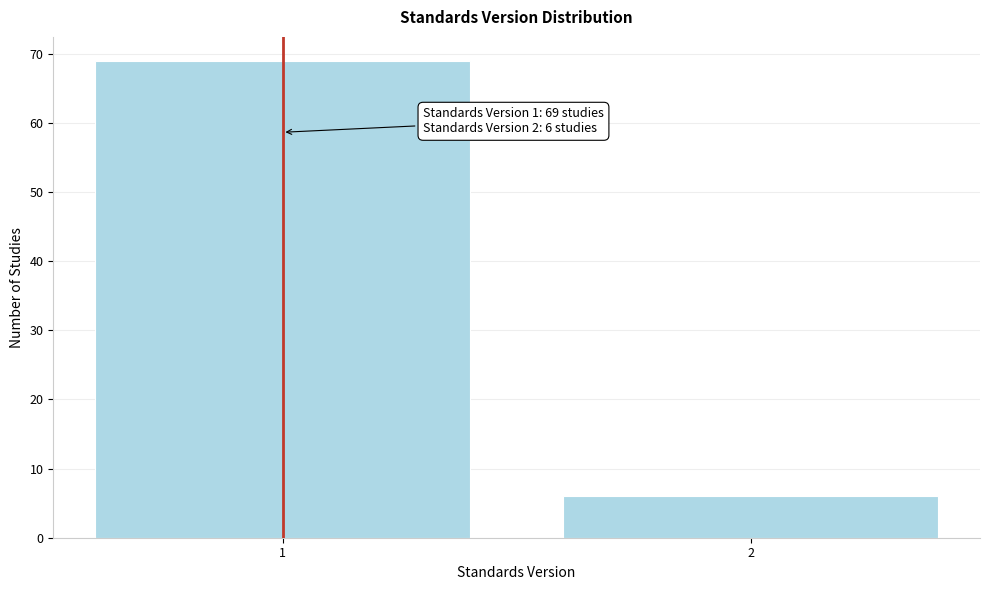

Reading left to right, list all the values displayed in this chart.

1=69	2=6